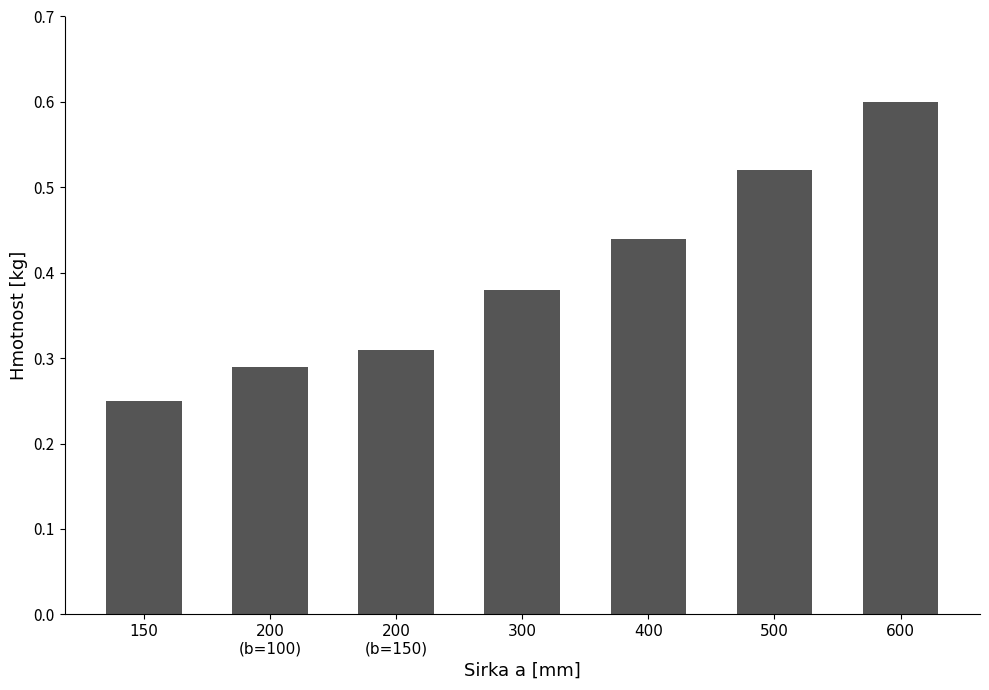

List the labels in order of value, smallest first.

150, 200
(b=100), 200
(b=150), 300, 400, 500, 600